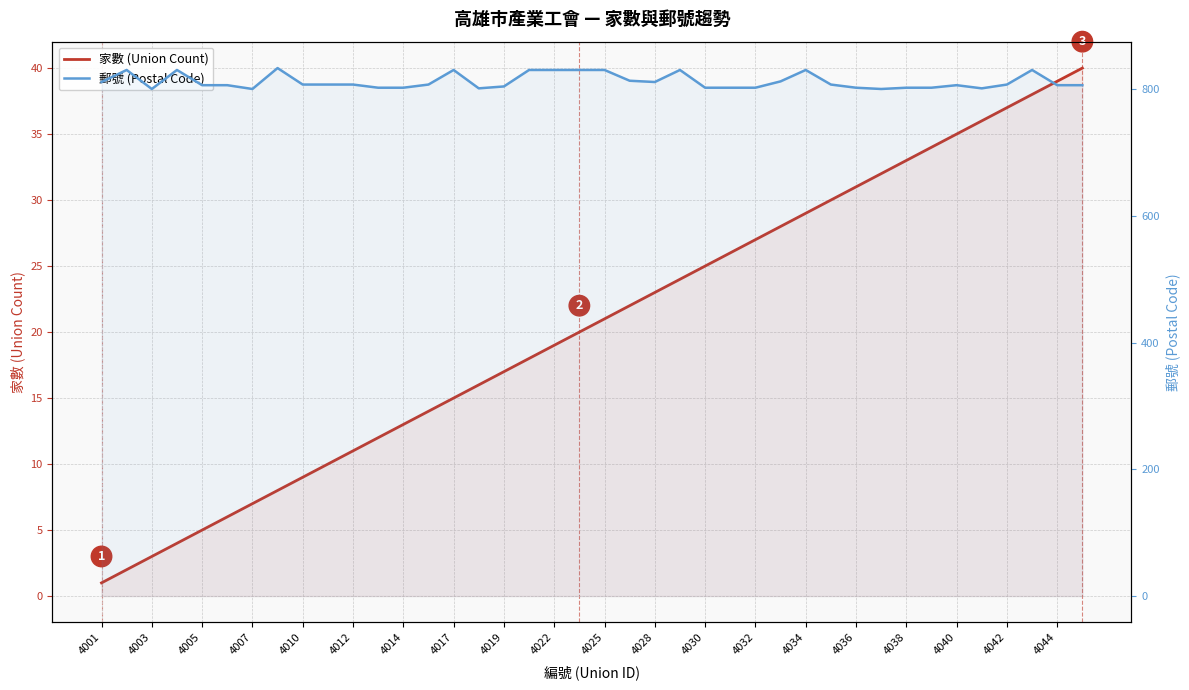

What is the minimum value for 家數 (Union Count)?

1